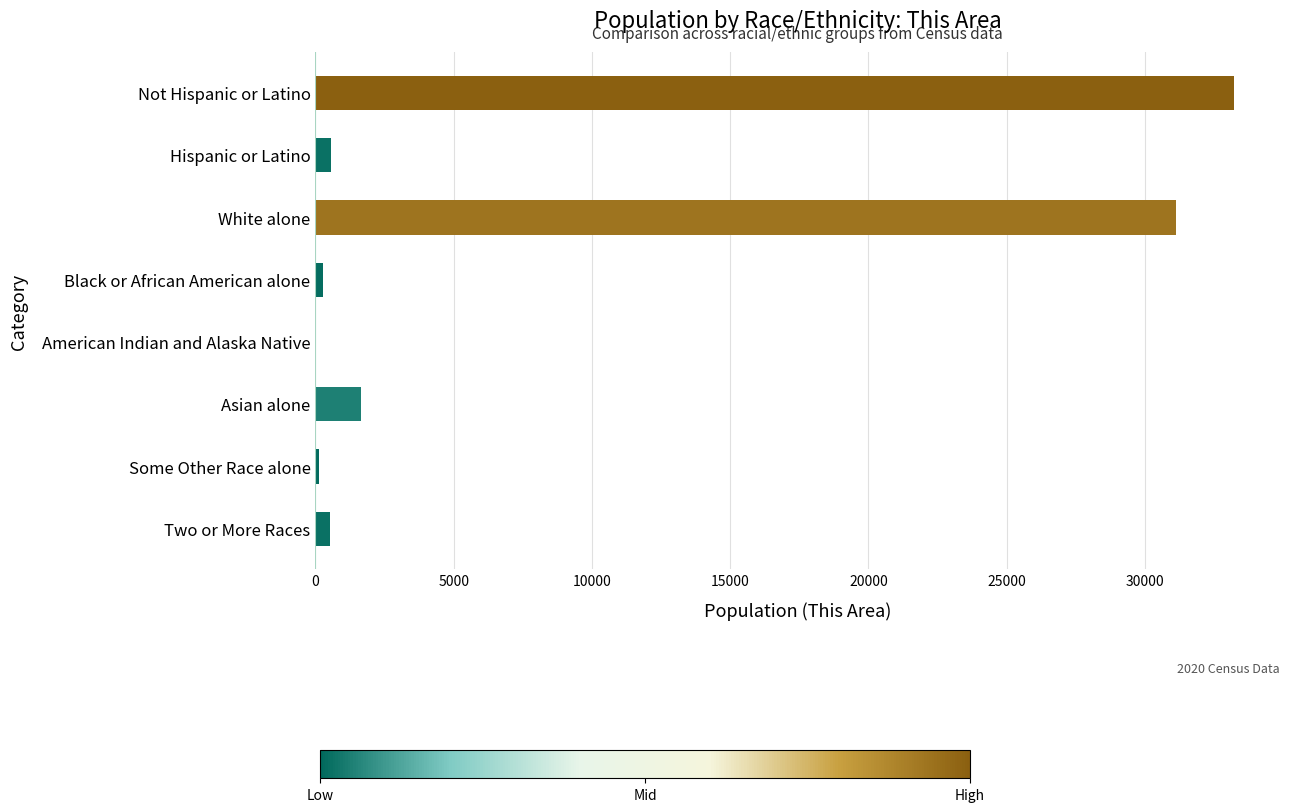

Which has a higher value, Asian alone or Some Other Race alone?

Asian alone